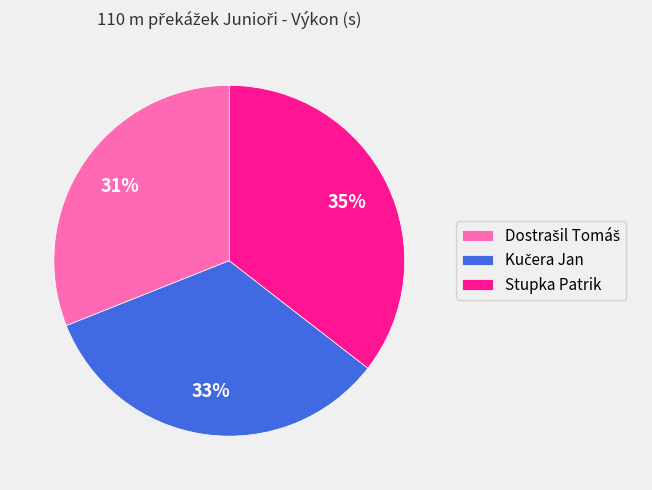

Which category has the biggest portion of the pie?

Stupka Patrik